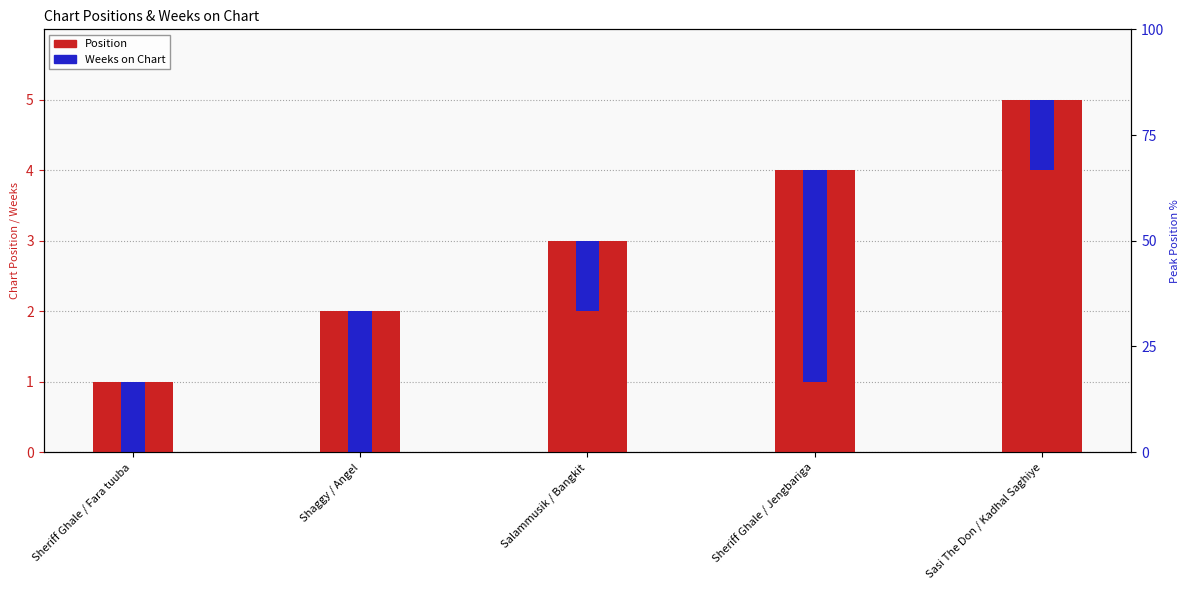

What is the difference between the Position values at Sheriff Ghale / Jengbariga and Shaggy / Angel?

2